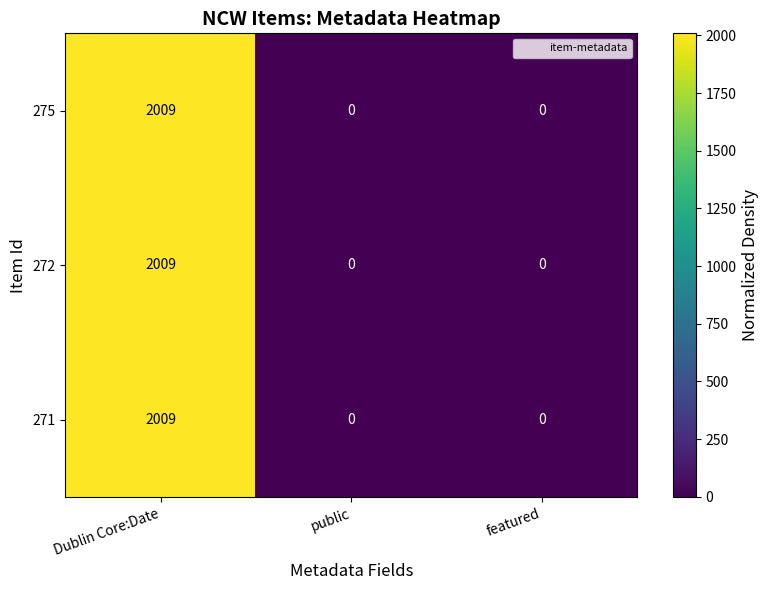

Reading left to right, what are all the values shown in this chart?

275: Dublin Core:Date=2009	public=0	featured=0
272: Dublin Core:Date=2009	public=0	featured=0
271: Dublin Core:Date=2009	public=0	featured=0